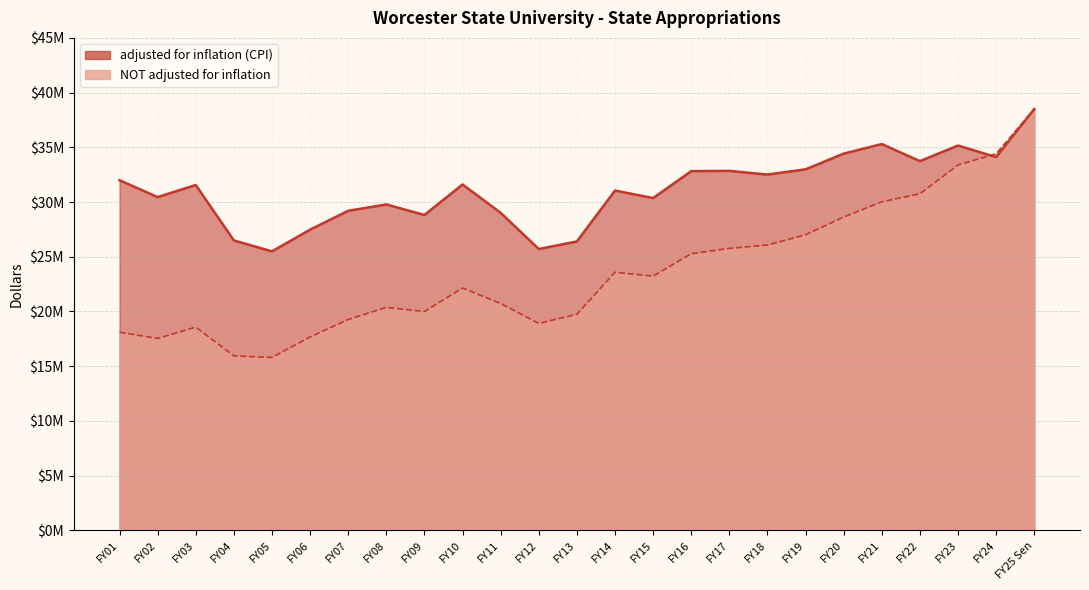

What is the difference between the maximum and minimum values in the NOT adjusted for inflation series?

22703477